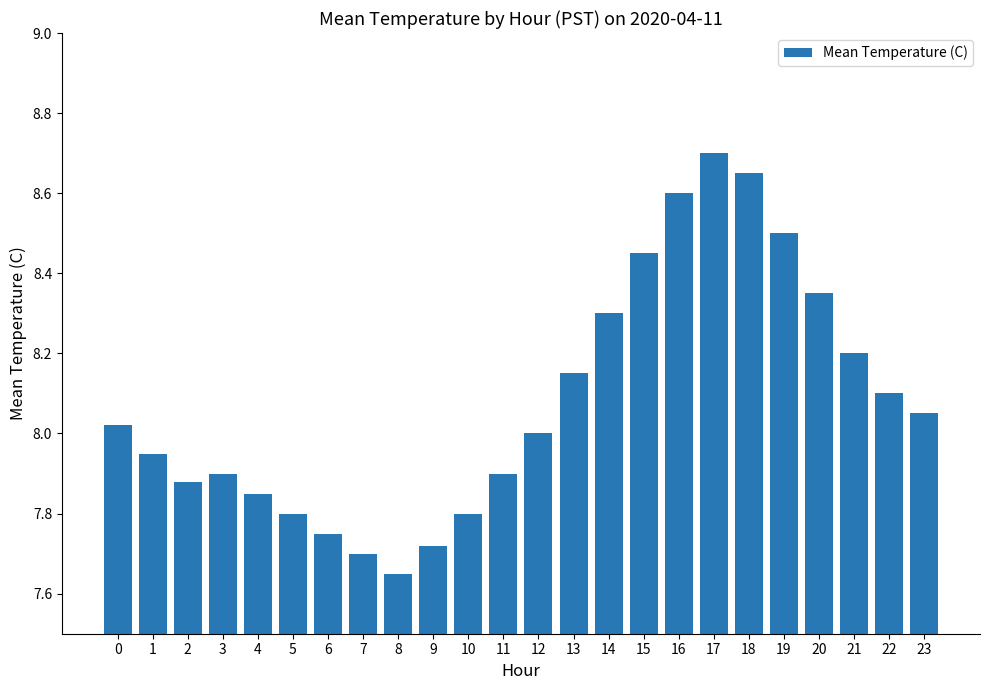

How many bars are there in total?

24